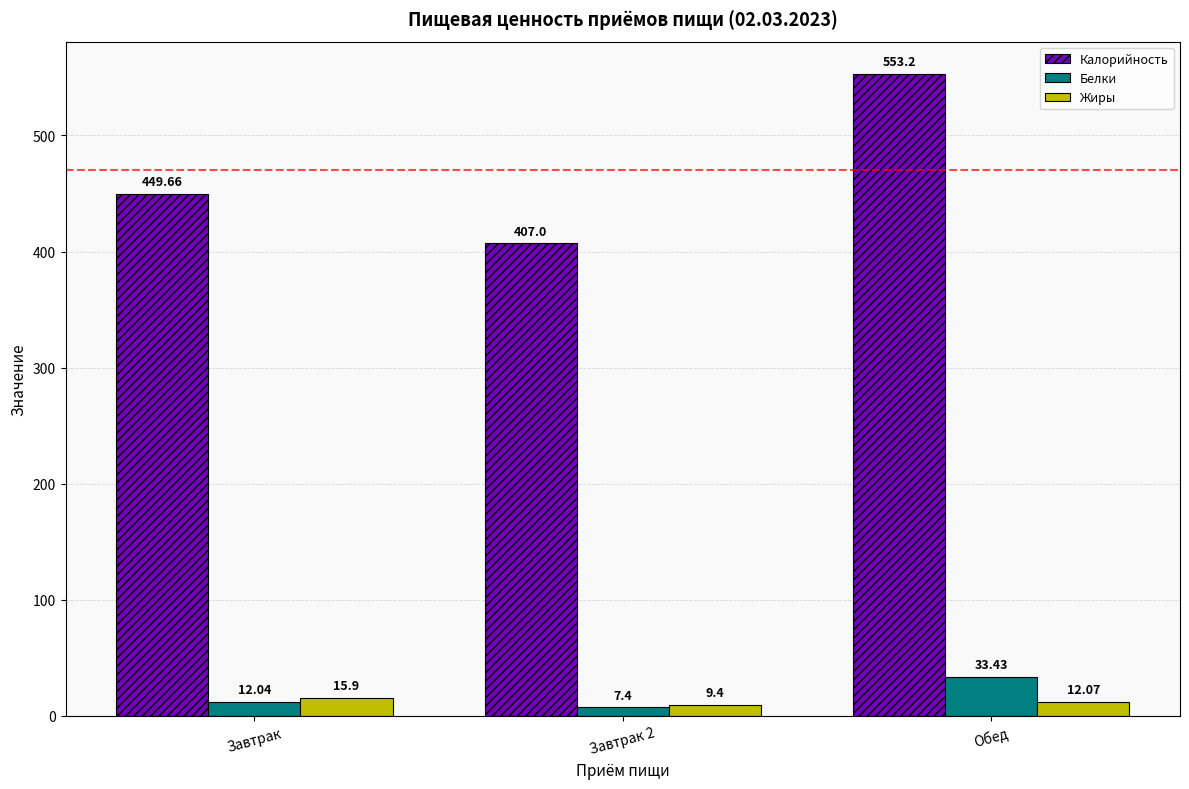

What is the difference between the highest and lowest values at Завтрак?

437.6